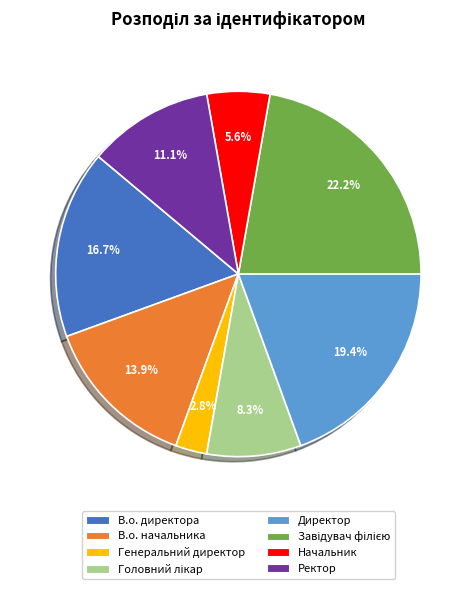

Is there any slice that represents more than half of the pie?

No